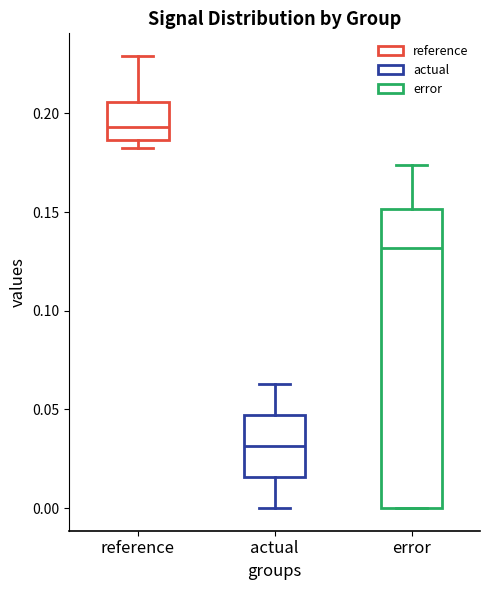

Which box's median line is the lowest?

actual